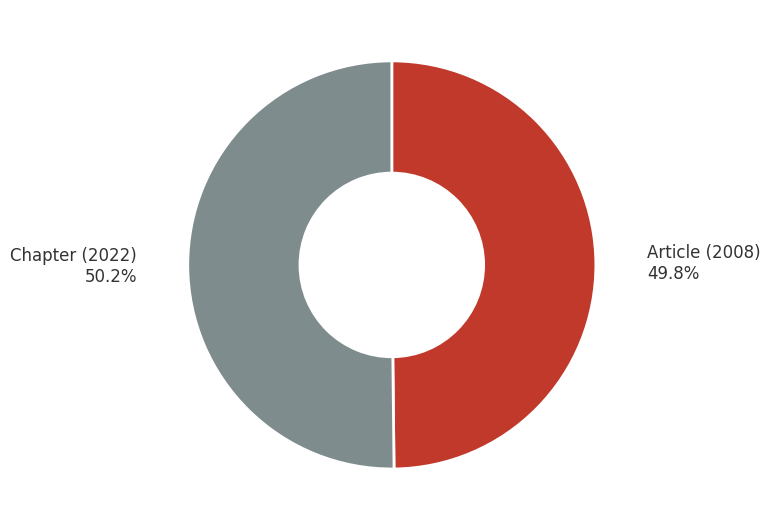

Count the number of slices in the pie.

2